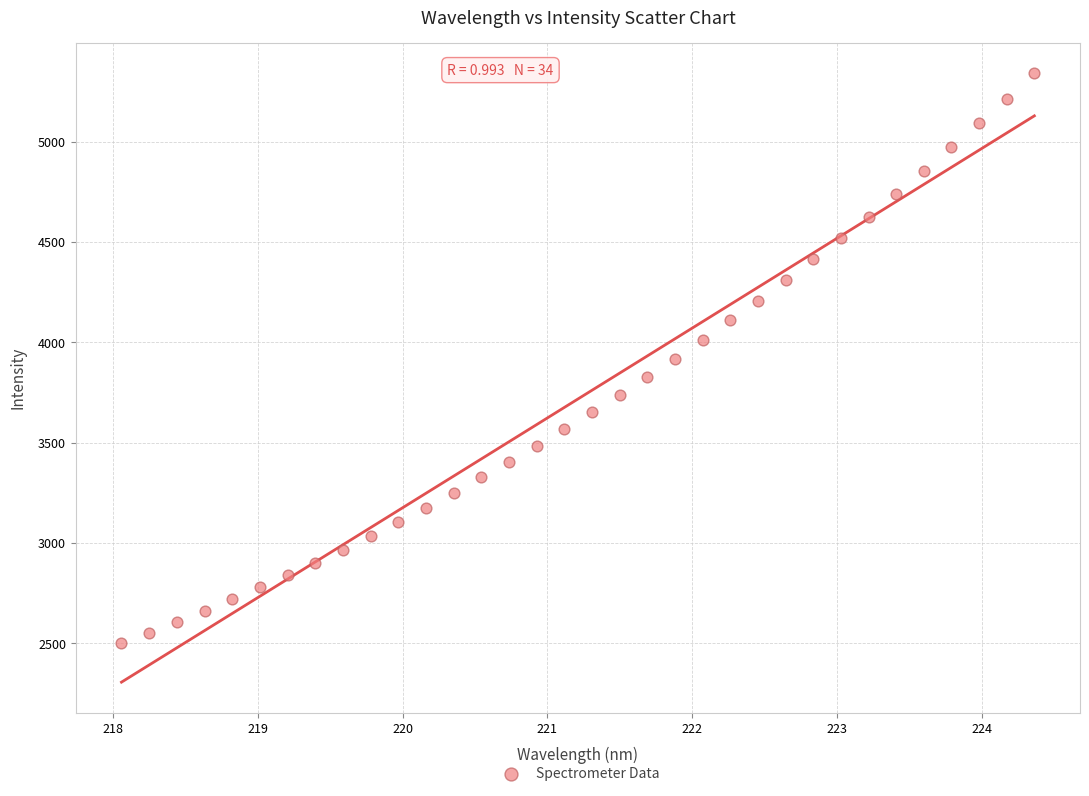

What is the range of X values (max minus min)?

6.3